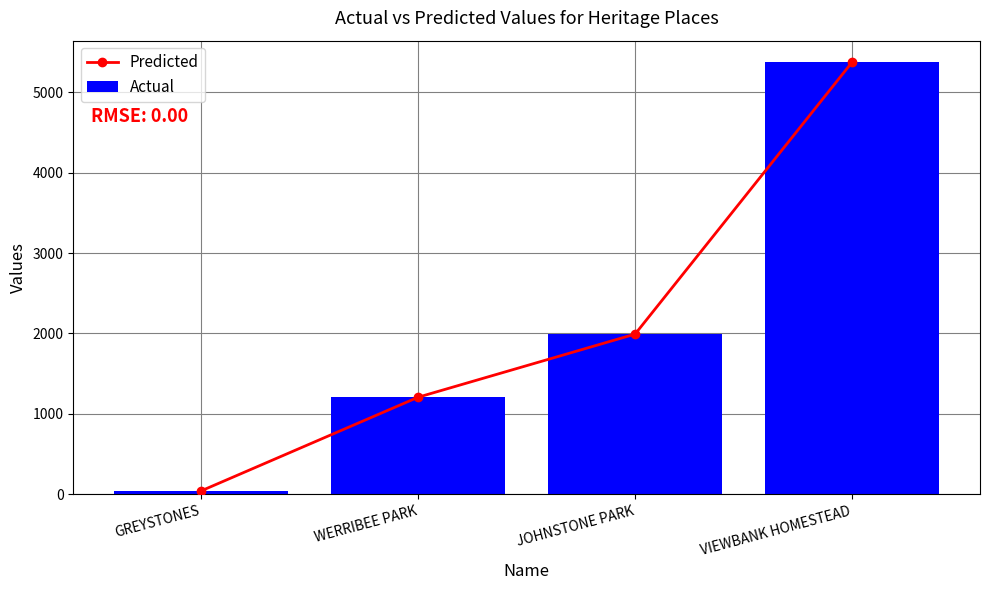

What is the value of the Predicted bar at the 2nd from the left?

1207